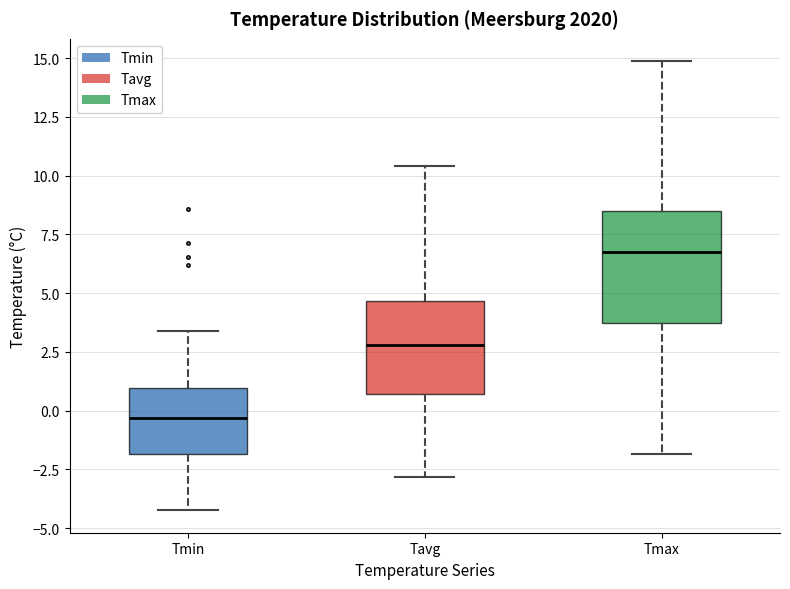

Which box is the tallest, from its lower edge to its upper edge?

Tmax